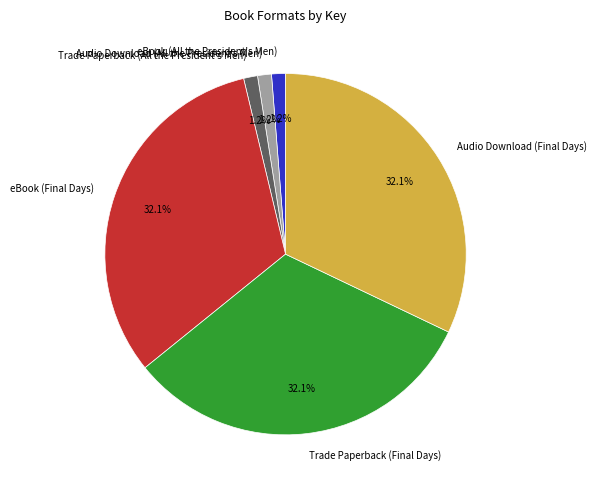

True or false: Trade Paperback (All the President's Men) accounts for 1% of the total.

True